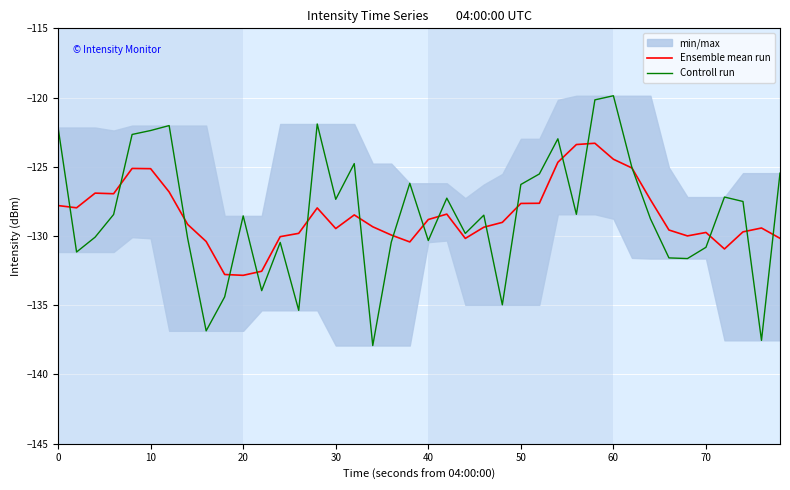

True or false: Ensemble mean run has a value of -45.4 at 70.

False